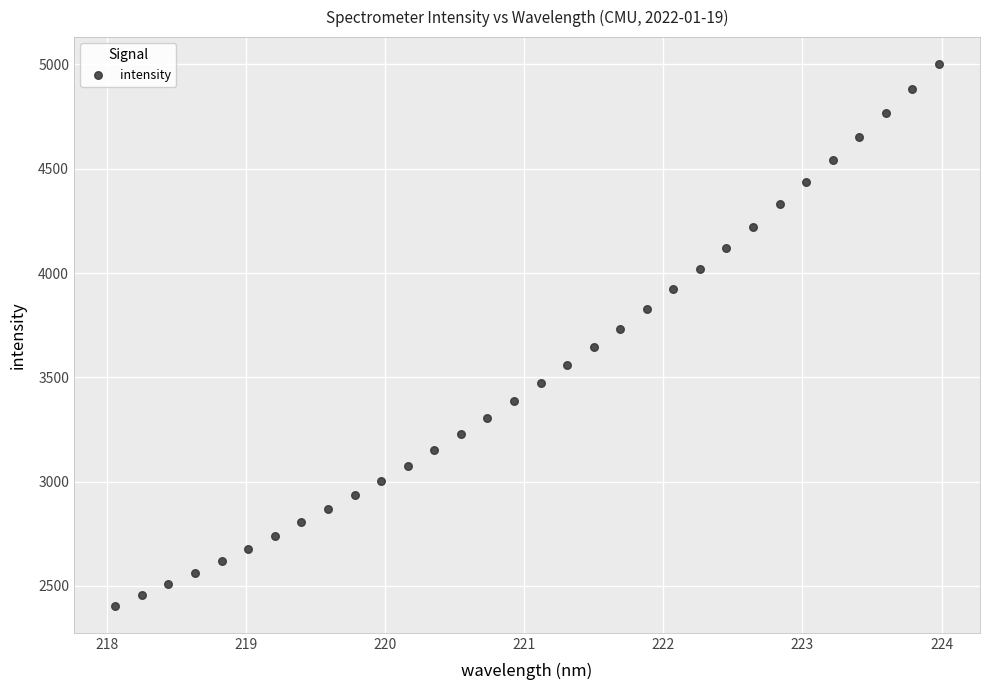

What is the range of Y values (max minus min)?

2595.7